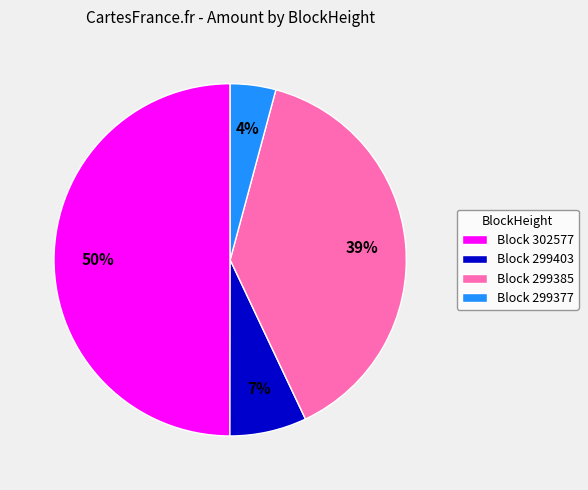

Combined, do Block 299385 and Block 302577 account for over 50%?

Yes